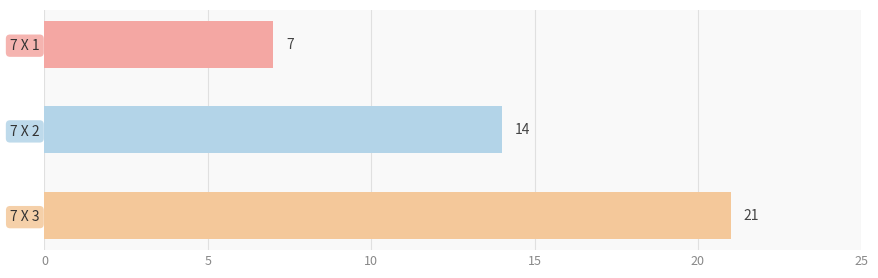

The chart shows a value of 21 at 7 X 3. True or false?

True